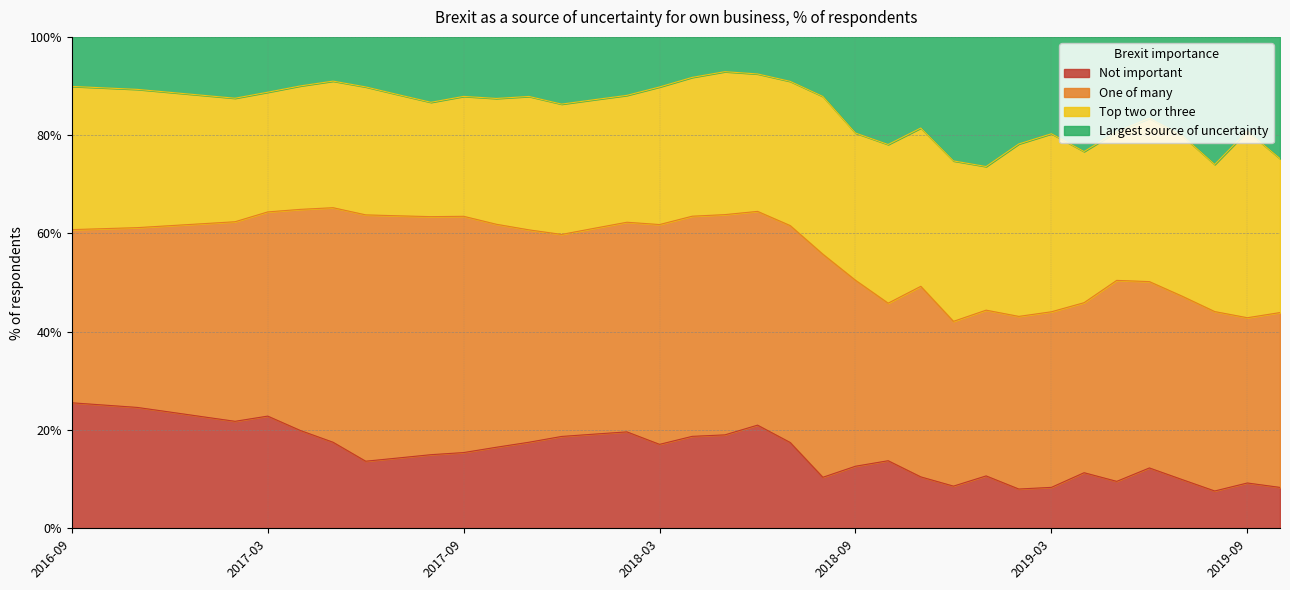

What are all the series names shown in the legend?

Not important, One of many, Top two or three, Largest source of uncertainty